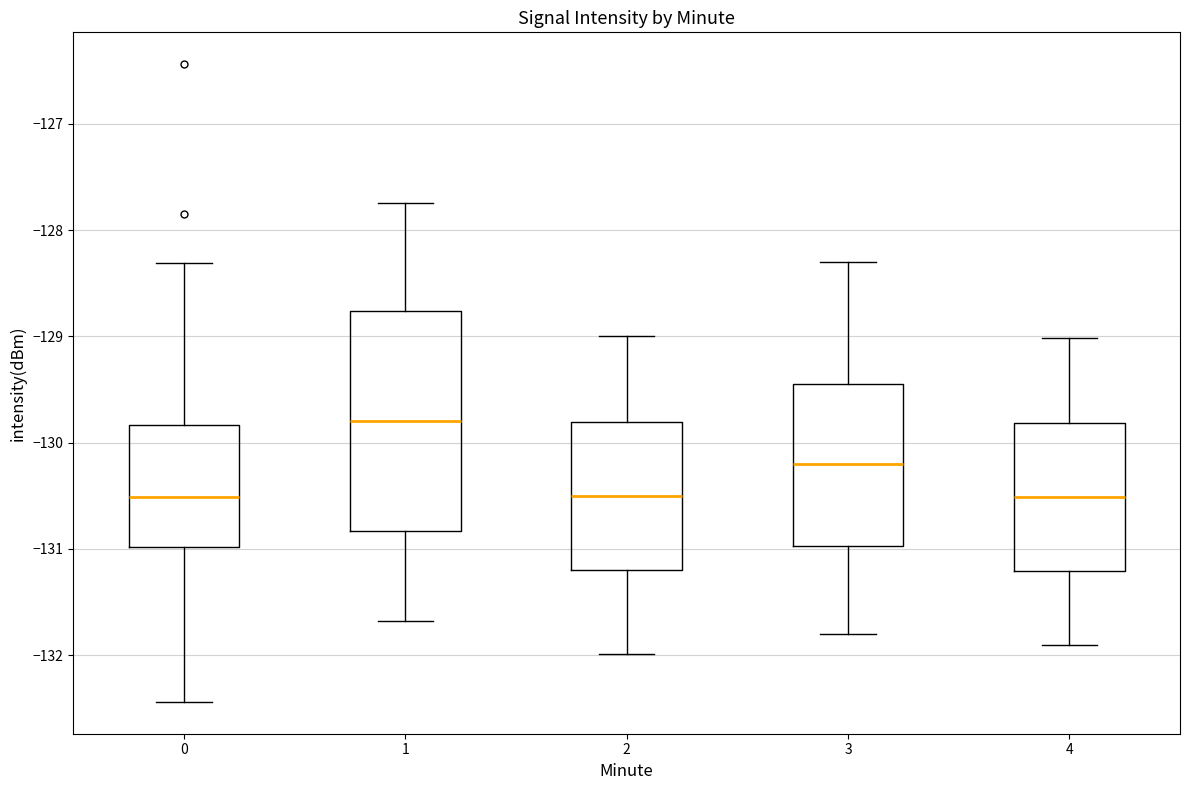

Reading left to right, read every box against the y-axis: the position of its median line, the range the box covers, and the ends of its whiskers. The values are not printed on the chart, so give them approximately, as read against the axis.

0: median -130.5, box -131.0 to -129.8, whiskers -132.4 to -128.3
1: median -129.8, box -130.8 to -128.8, whiskers -131.7 to -127.7
2: median -130.5, box -131.2 to -129.8, whiskers -132.0 to -129.0
3: median -130.2, box -131.0 to -129.4, whiskers -131.8 to -128.3
4: median -130.5, box -131.2 to -129.8, whiskers -131.9 to -129.0